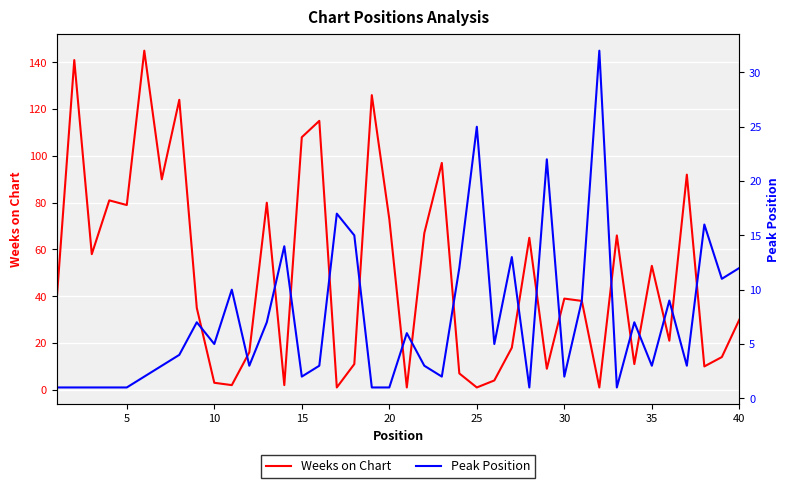

What is the sum of all Weeks on Chart values?

1973